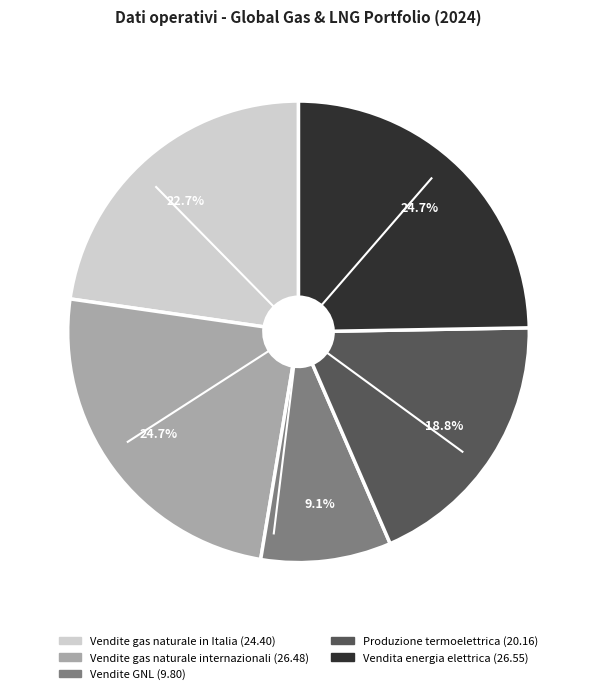

Is Produzione termoelettrica the majority of the pie?

No